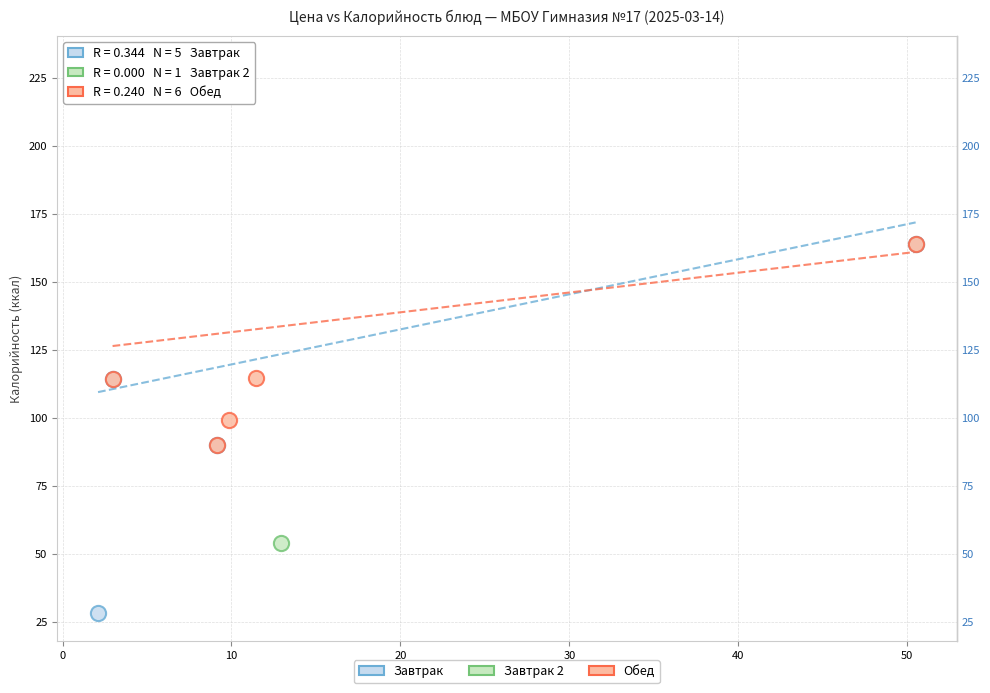

What are all the series names shown in the legend?

Завтрак, Завтрак 2, Обед